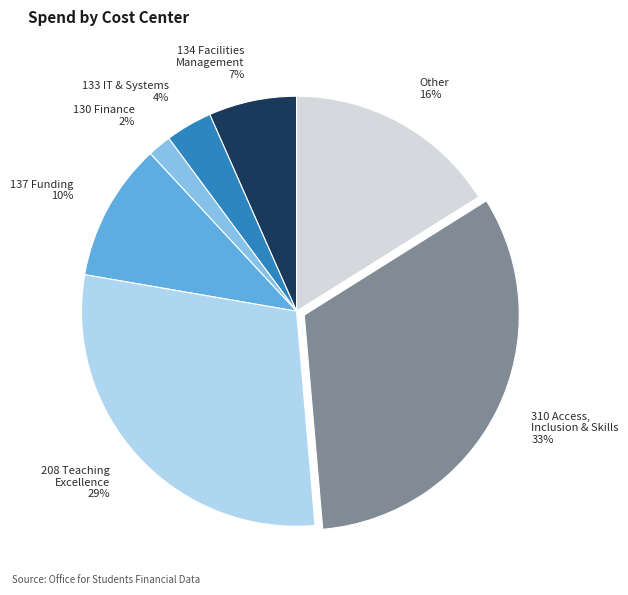

Is there any slice that represents more than half of the pie?

No